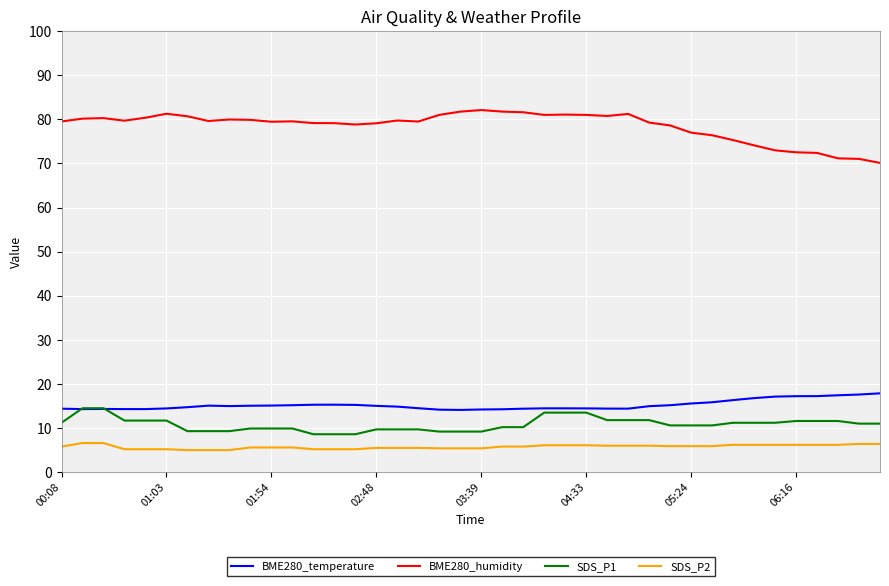

Which series has the largest total across all categories?

BME280_humidity